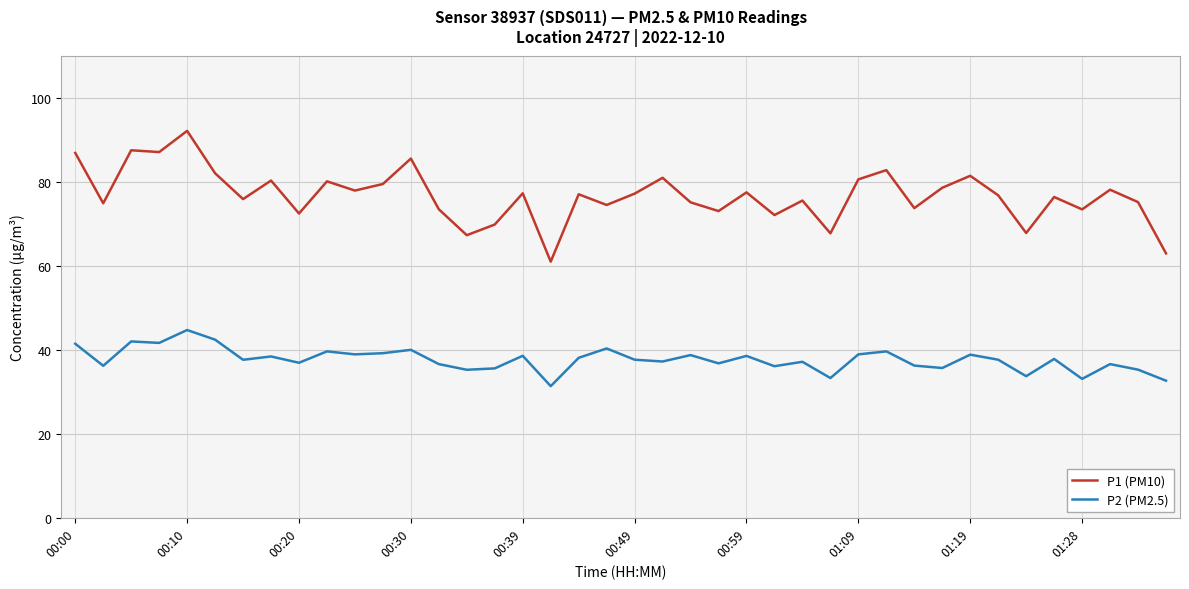

What is the sum of all P1 (PM10) values?

3070.1